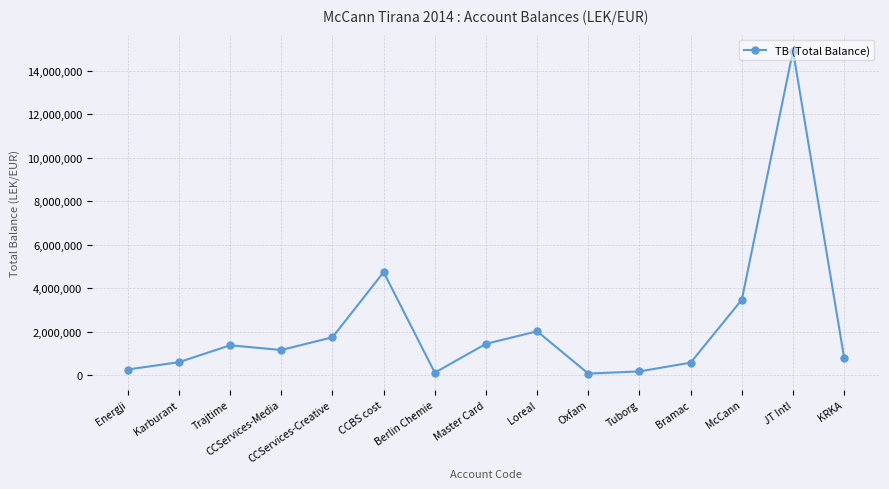

What is the maximum value shown in the chart?

14931158.8